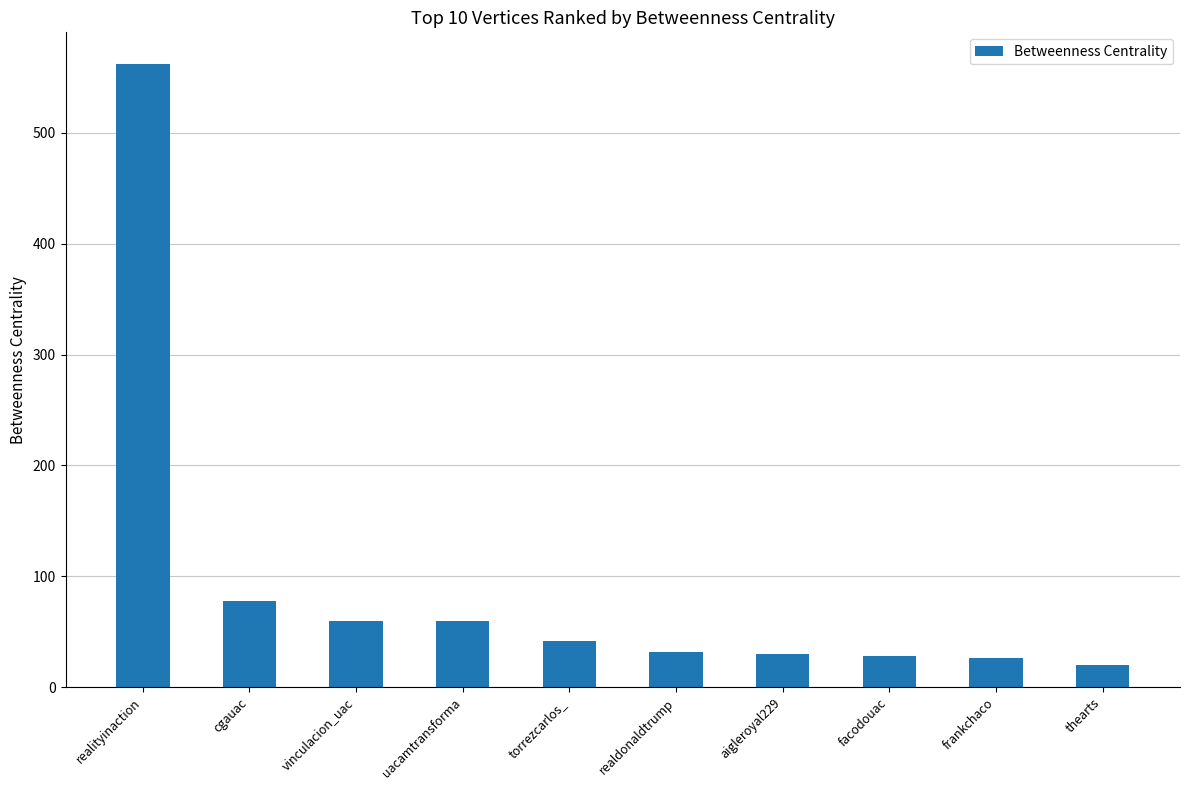

The value at uacamtransforma is 60.0. True or false?

True